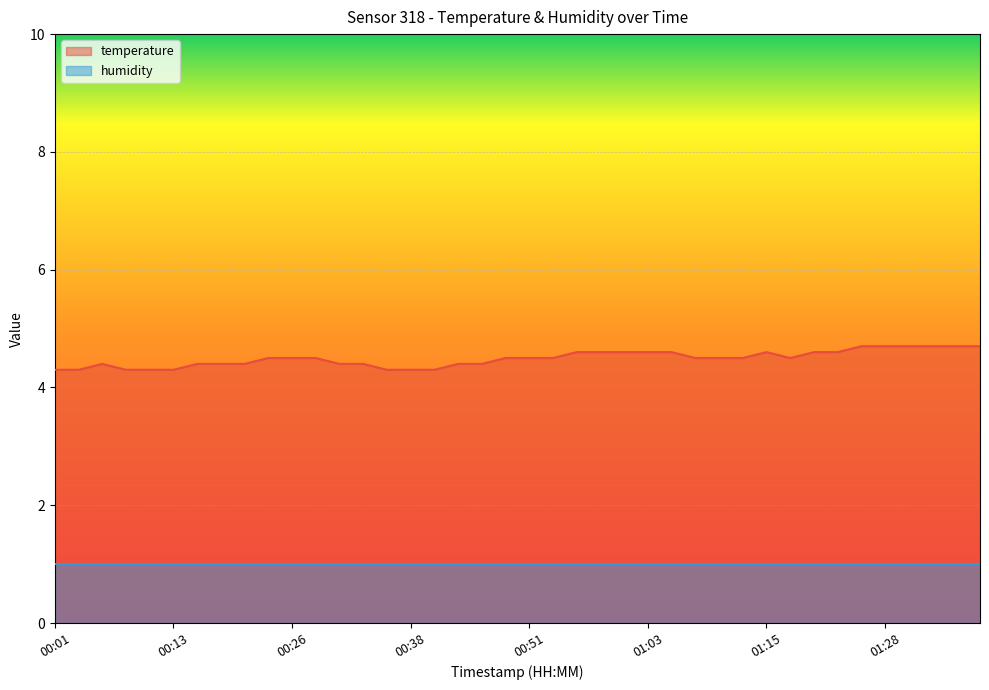

What is the approximate value at 01:13?

4.5